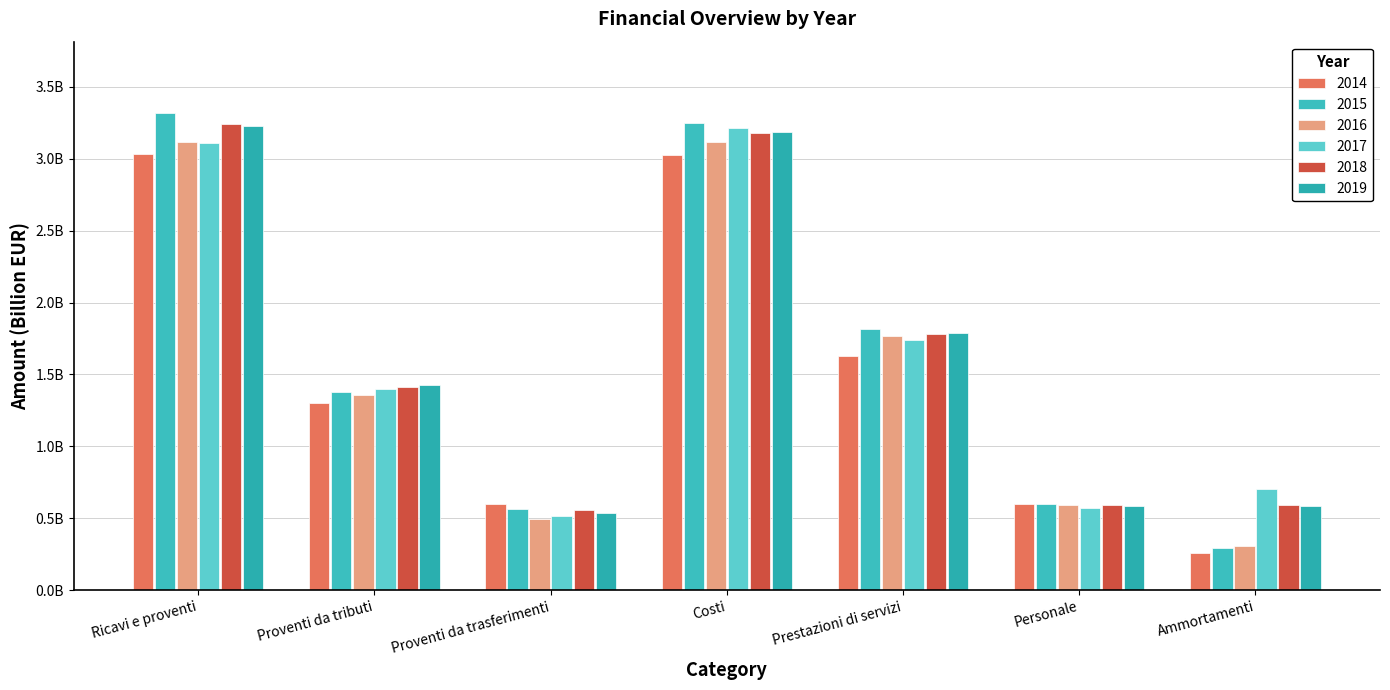

Which series has the largest total across all categories?

2018